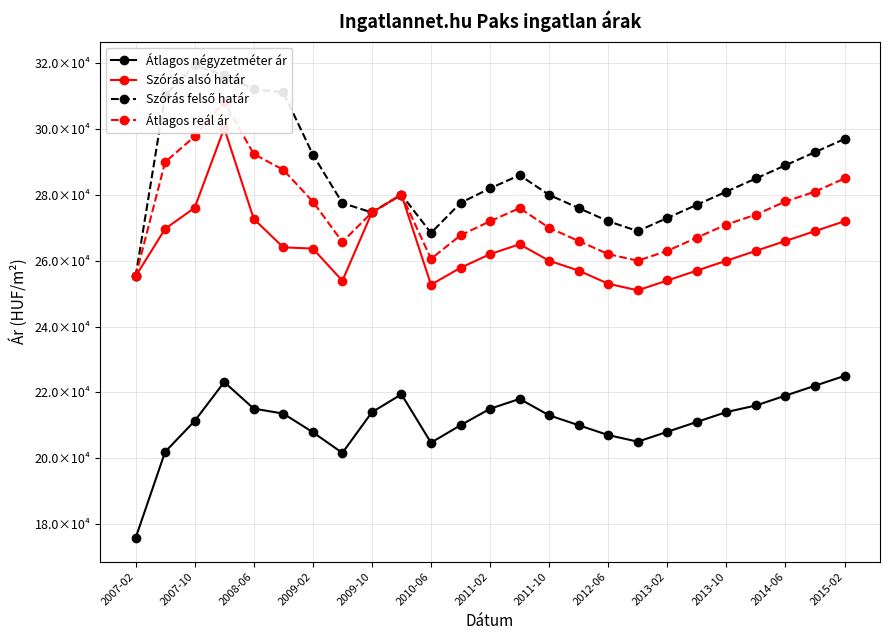

True or false: Átlagos reál ár and Szórás alsó határ intersect in this chart.

False